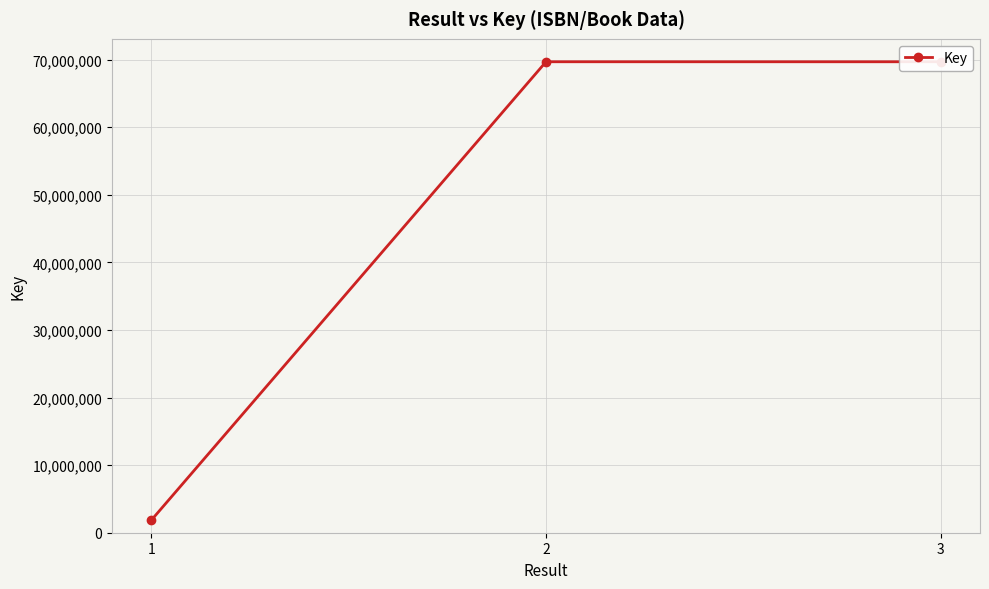

What is the change in value from 1 to 3?

+67814556